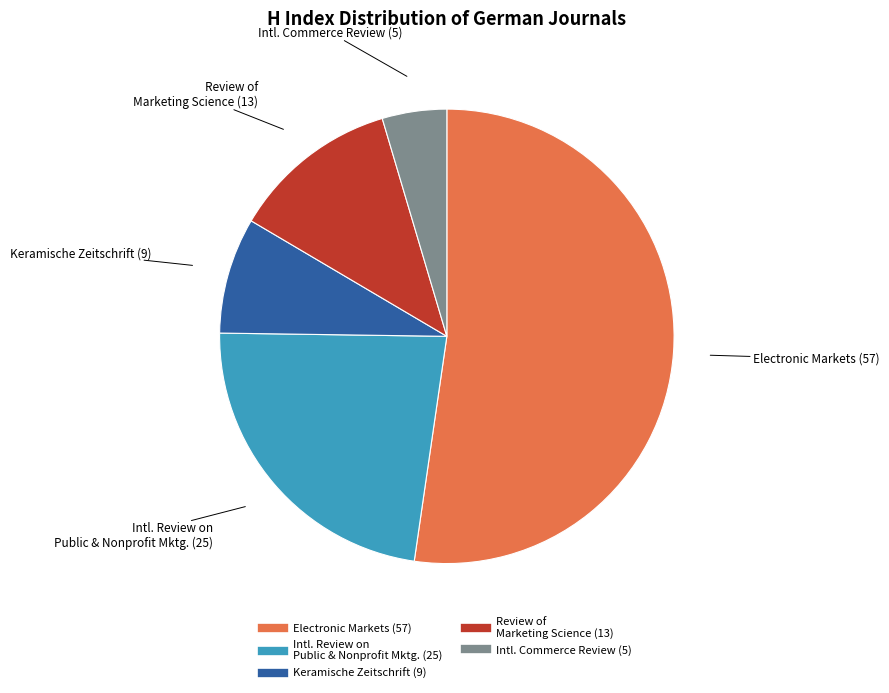

Is there a majority slice in this chart?

Yes